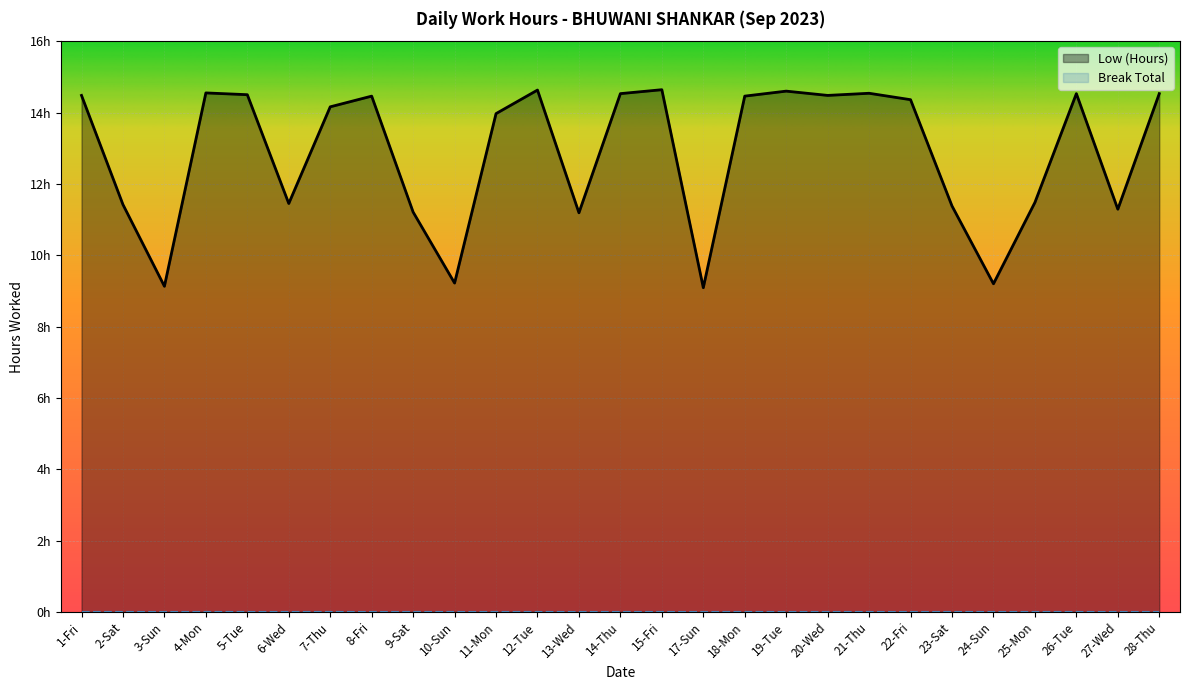

Between 8-Fri and 26-Tue, which is larger?

26-Tue